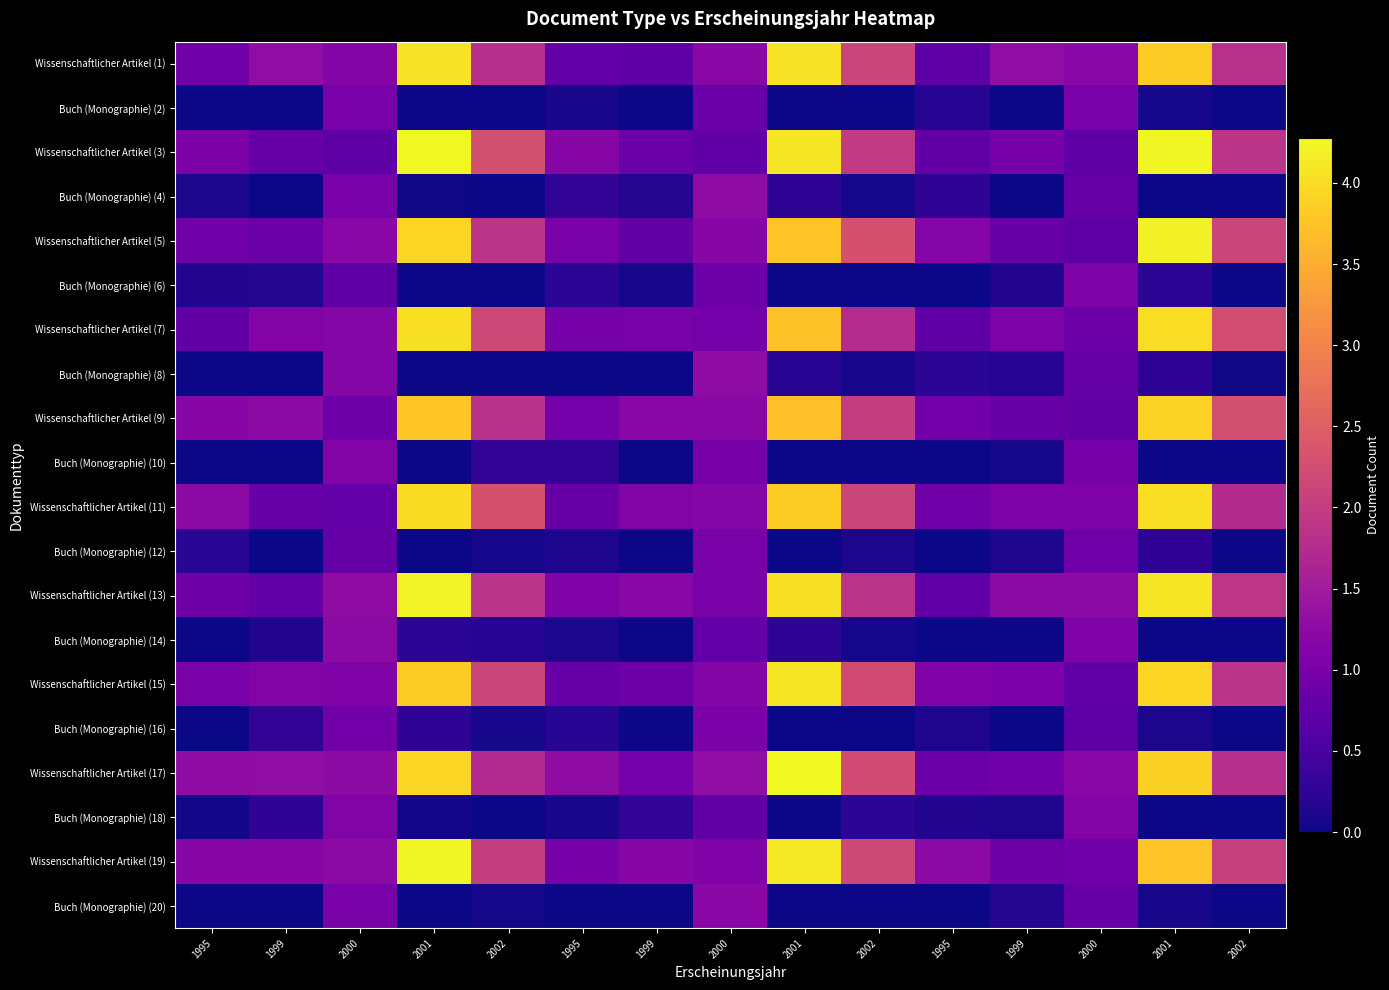

Reading left to right, transcribe all the data shown in this chart.

Wissenschaftlicher Artikel (1): 1995=0.9	1999=1.3	2000=1.1	2001=4.1	2002=1.8	1995=0.8	1999=0.7	2000=1.2	2001=4.1	2002=2.1	1995=0.7	1999=1.3	2000=1.2	2001=3.8	2002=1.8
Buch (Monographie) (2): 1995=0.0	1999=0.0	2000=1.0	2001=0.0	2002=0.0	1995=0.1	1999=0.0	2000=0.9	2001=0.0	2002=0.0	1995=0.2	1999=0.0	2000=1.0	2001=0.1	2002=0.0
Wissenschaftlicher Artikel (3): 1995=1.1	1999=0.8	2000=0.7	2001=4.3	2002=2.3	1995=1.2	1999=0.9	2000=0.8	2001=4.1	2002=2.0	1995=0.8	1999=1.0	2000=0.7	2001=4.2	2002=1.9
Buch (Monographie) (4): 1995=0.1	1999=0.0	2000=1.0	2001=0.0	2002=0.0	1995=0.3	1999=0.2	2000=1.3	2001=0.2	2002=0.1	1995=0.3	1999=0.0	2000=0.8	2001=0.0	2002=0.0
Wissenschaftlicher Artikel (5): 1995=0.9	1999=0.9	2000=1.2	2001=3.9	2002=1.9	1995=1.0	1999=0.8	2000=1.2	2001=3.7	2002=2.3	1995=1.2	1999=0.8	2000=0.7	2001=4.2	2002=2.1
Buch (Monographie) (6): 1995=0.1	1999=0.2	2000=0.7	2001=0.0	2002=0.0	1995=0.2	1999=0.1	2000=0.9	2001=0.0	2002=0.0	1995=0.0	1999=0.1	2000=1.1	2001=0.2	2002=0.0
Wissenschaftlicher Artikel (7): 1995=0.8	1999=1.1	2000=1.2	2001=4.0	2002=2.2	1995=1.0	1999=1.0	2000=1.0	2001=3.7	2002=1.8	1995=0.7	1999=1.1	2000=0.9	2001=4.0	2002=2.2
Buch (Monographie) (8): 1995=0.0	1999=0.0	2000=1.2	2001=0.0	2002=0.0	1995=0.0	1999=0.0	2000=1.3	2001=0.2	2002=0.1	1995=0.2	1999=0.2	2000=0.8	2001=0.2	2002=0.0
Wissenschaftlicher Artikel (9): 1995=1.2	1999=1.2	2000=0.9	2001=3.8	2002=1.8	1995=1.0	1999=1.2	2000=1.2	2001=3.7	2002=2.0	1995=1.0	1999=0.8	2000=0.8	2001=3.9	2002=2.3
Buch (Monographie) (10): 1995=0.0	1999=0.0	2000=1.1	2001=0.0	2002=0.3	1995=0.3	1999=0.0	2000=1.0	2001=0.0	2002=0.0	1995=0.0	1999=0.1	2000=1.0	2001=0.0	2002=0.0
Wissenschaftlicher Artikel (11): 1995=1.2	1999=0.8	2000=0.8	2001=4.0	2002=2.3	1995=0.8	1999=1.1	2000=1.2	2001=3.8	2002=2.1	1995=0.9	1999=1.1	2000=1.1	2001=4.0	2002=1.8
Buch (Monographie) (12): 1995=0.2	1999=0.0	2000=0.8	2001=0.0	2002=0.1	1995=0.1	1999=0.0	2000=1.0	2001=0.0	2002=0.1	1995=0.0	1999=0.1	2000=0.9	2001=0.3	2002=0.0
Wissenschaftlicher Artikel (13): 1995=0.9	1999=0.8	2000=1.3	2001=4.2	2002=1.9	1995=1.1	1999=1.2	2000=1.0	2001=4.0	2002=1.8	1995=0.8	1999=1.2	2000=1.2	2001=4.1	2002=1.9
Buch (Monographie) (14): 1995=0.0	1999=0.1	2000=1.2	2001=0.2	2002=0.2	1995=0.1	1999=0.0	2000=0.8	2001=0.2	2002=0.1	1995=0.0	1999=0.0	2000=1.1	2001=0.0	2002=0.0
Wissenschaftlicher Artikel (15): 1995=1.0	1999=1.1	2000=1.1	2001=3.8	2002=2.1	1995=0.8	1999=0.9	2000=1.1	2001=4.1	2002=2.2	1995=1.1	1999=1.0	2000=0.8	2001=3.9	2002=1.9
Buch (Monographie) (16): 1995=0.0	1999=0.3	2000=0.9	2001=0.2	2002=0.1	1995=0.2	1999=0.0	2000=1.0	2001=0.0	2002=0.0	1995=0.1	1999=0.0	2000=0.7	2001=0.1	2002=0.0
Wissenschaftlicher Artikel (17): 1995=1.3	1999=1.3	2000=1.2	2001=3.9	2002=1.7	1995=1.3	1999=1.0	2000=1.3	2001=4.3	2002=2.2	1995=0.9	1999=0.9	2000=1.2	2001=3.9	2002=1.8
Buch (Monographie) (18): 1995=0.0	1999=0.3	2000=1.1	2001=0.0	2002=0.0	1995=0.1	1999=0.3	2000=0.8	2001=0.0	2002=0.2	1995=0.1	1999=0.1	2000=1.1	2001=0.0	2002=0.0
Wissenschaftlicher Artikel (19): 1995=1.2	1999=1.2	2000=1.2	2001=4.2	2002=2.0	1995=1.0	1999=1.2	2000=1.1	2001=4.1	2002=2.2	1995=1.2	1999=0.9	2000=0.9	2001=3.8	2002=2.0
Buch (Monographie) (20): 1995=0.0	1999=0.0	2000=1.0	2001=0.0	2002=0.1	1995=0.0	1999=0.0	2000=1.2	2001=0.0	2002=0.0	1995=0.0	1999=0.2	2000=0.8	2001=0.1	2002=0.0